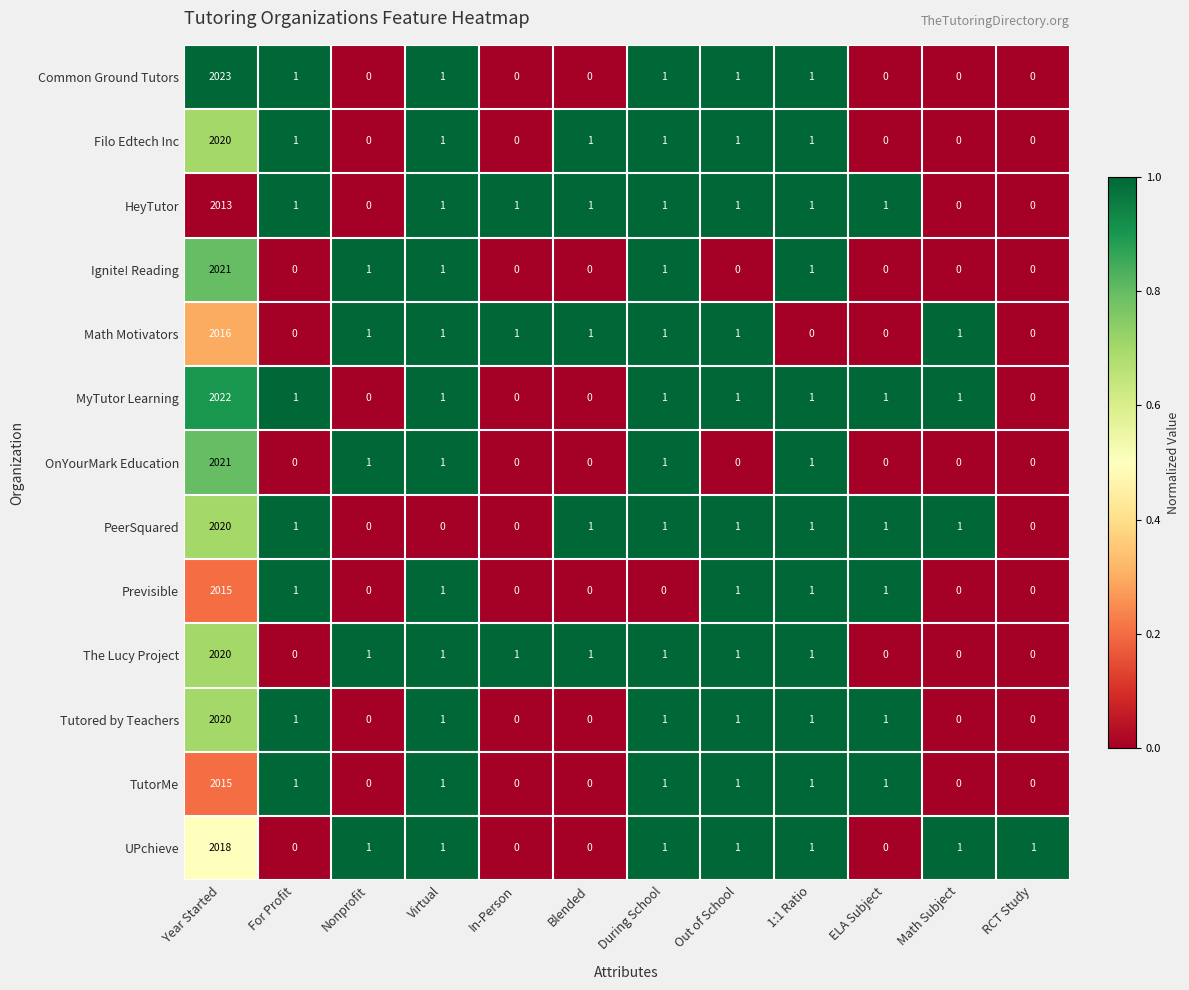

Which series has the largest range (max minus min)?

Common Ground Tutors